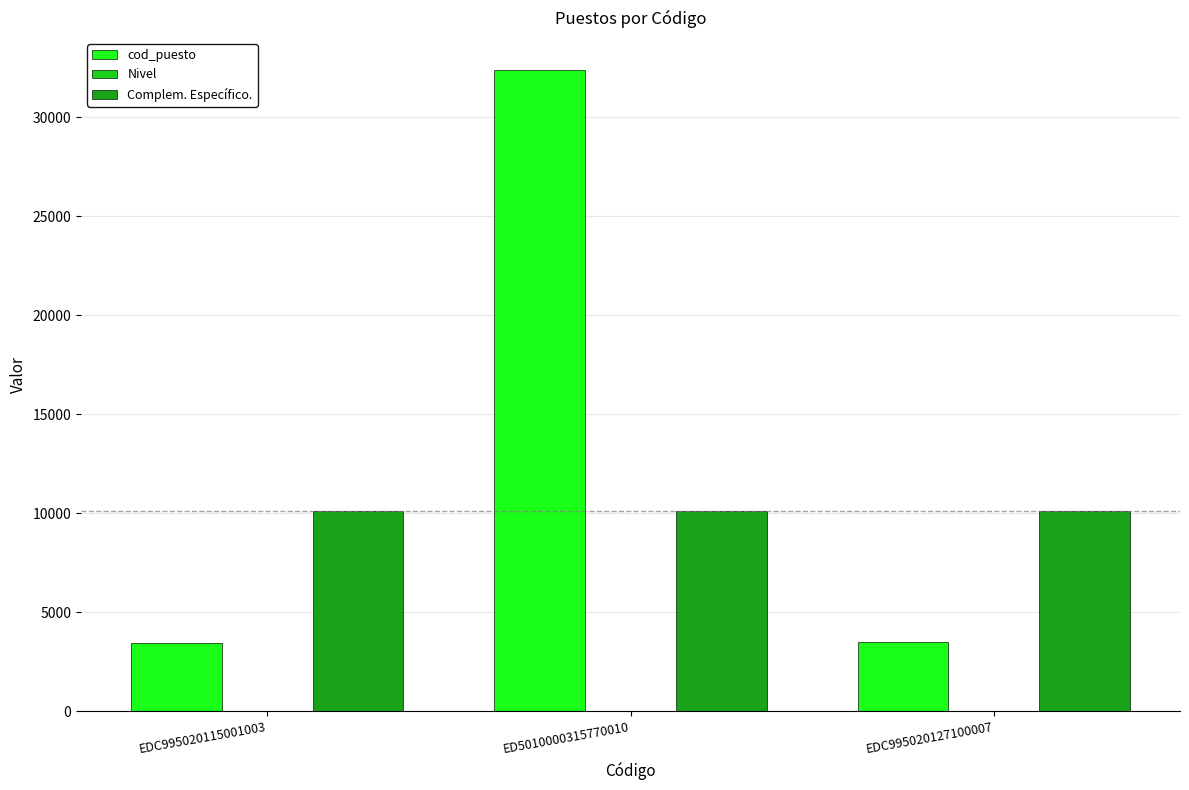

At which category is the sum across all series the highest?

ED5010000315770010